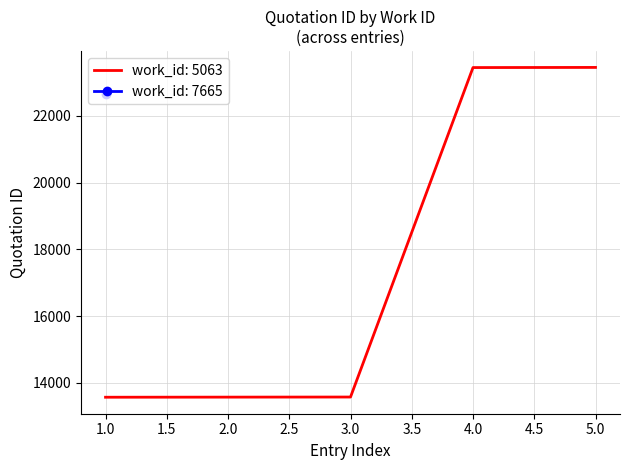

How many categories are shown in the chart?

5